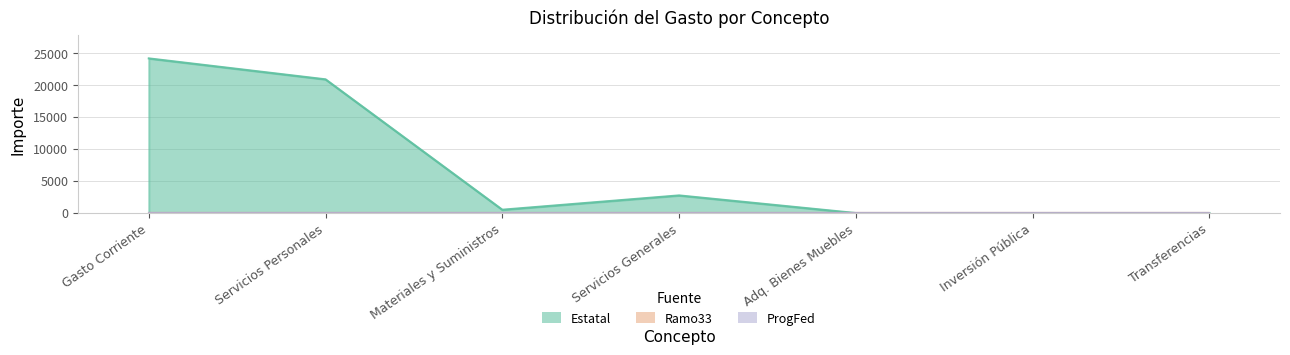

Reading right to left, extract all data points from this chart.

Estatal: Transferencias=0	Inversión Pública=0	Adq. Bienes Muebles=0	Servicios Generales=2756	Materiales y Suministros=518	Servicios Personales=20900	Gasto Corriente=24174
Ramo33: Transferencias=0	Inversión Pública=0	Adq. Bienes Muebles=0	Servicios Generales=0	Materiales y Suministros=0	Servicios Personales=0	Gasto Corriente=0
ProgFed: Transferencias=0	Inversión Pública=0	Adq. Bienes Muebles=0	Servicios Generales=0	Materiales y Suministros=0	Servicios Personales=0	Gasto Corriente=0